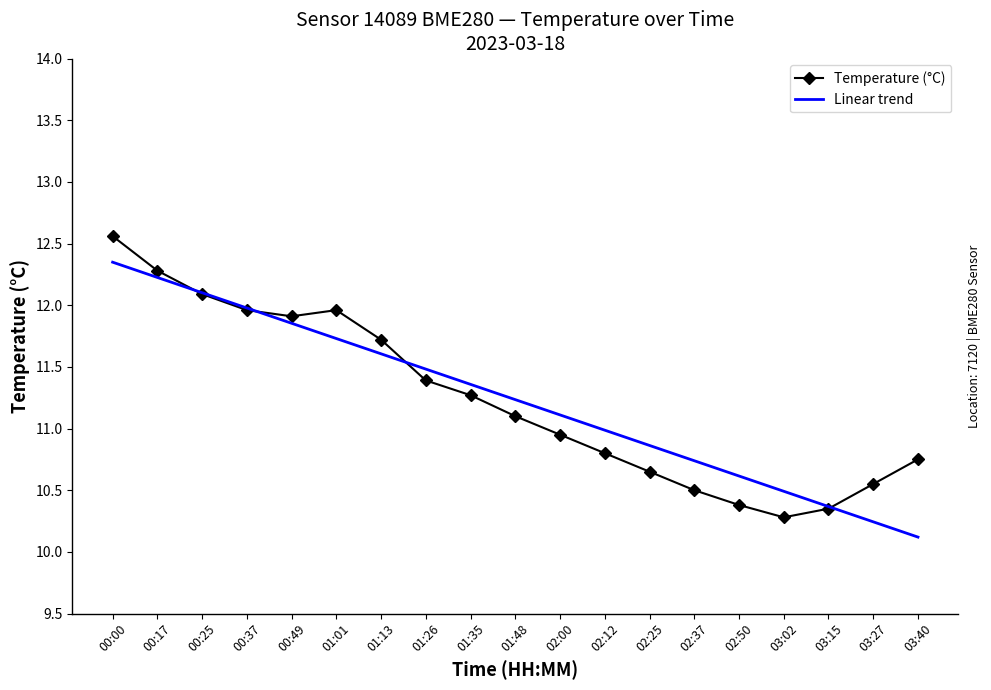

What is the sum of all Linear trend values?

213.5